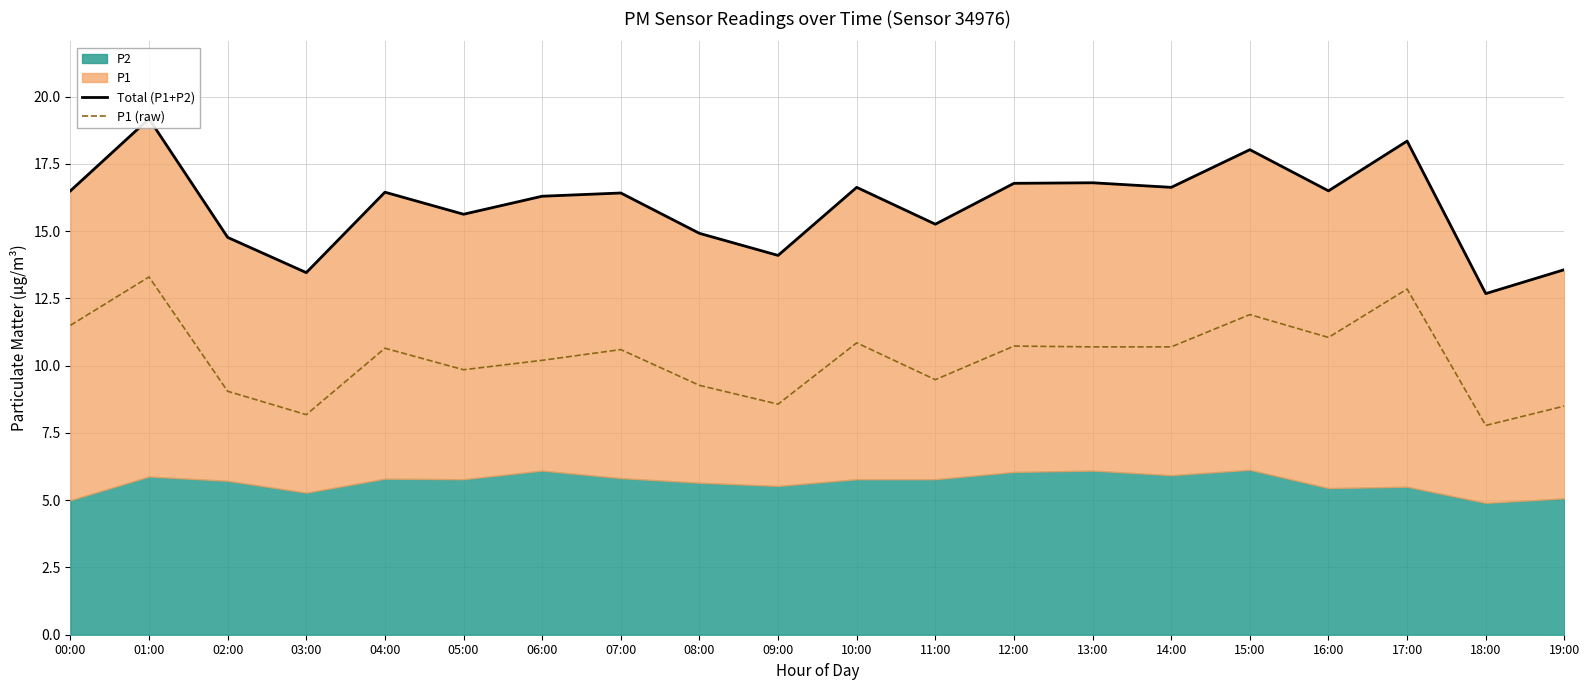

True or false: P1 (raw) and Total (P1+P2) intersect in this chart.

False